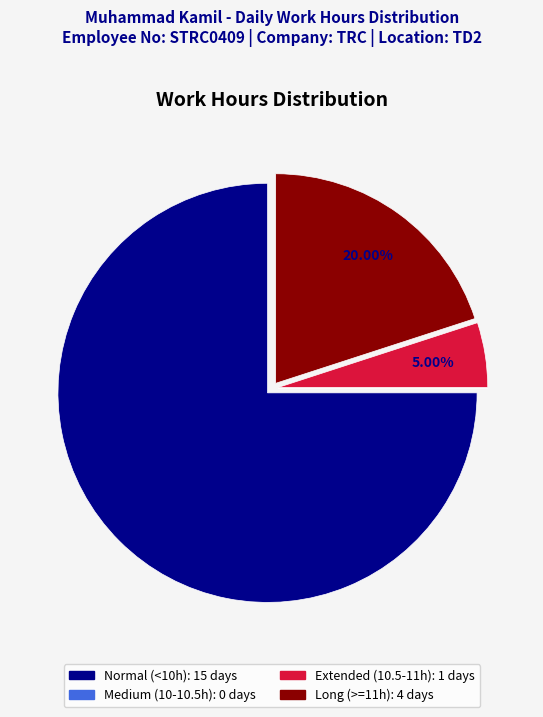

Is there a majority slice in this chart?

Yes